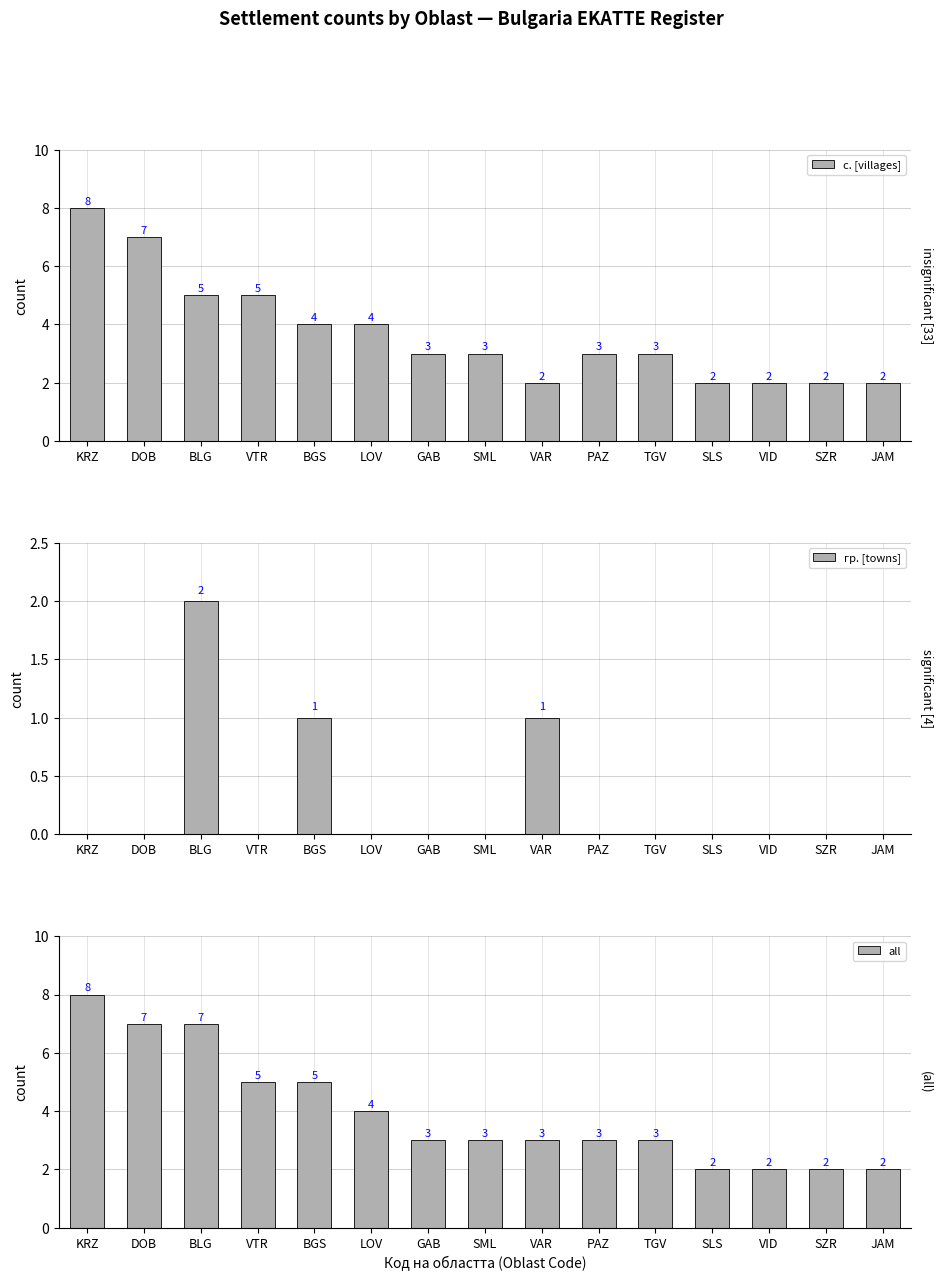

True or false: с. [villages] has a value of 2 at VID.

True